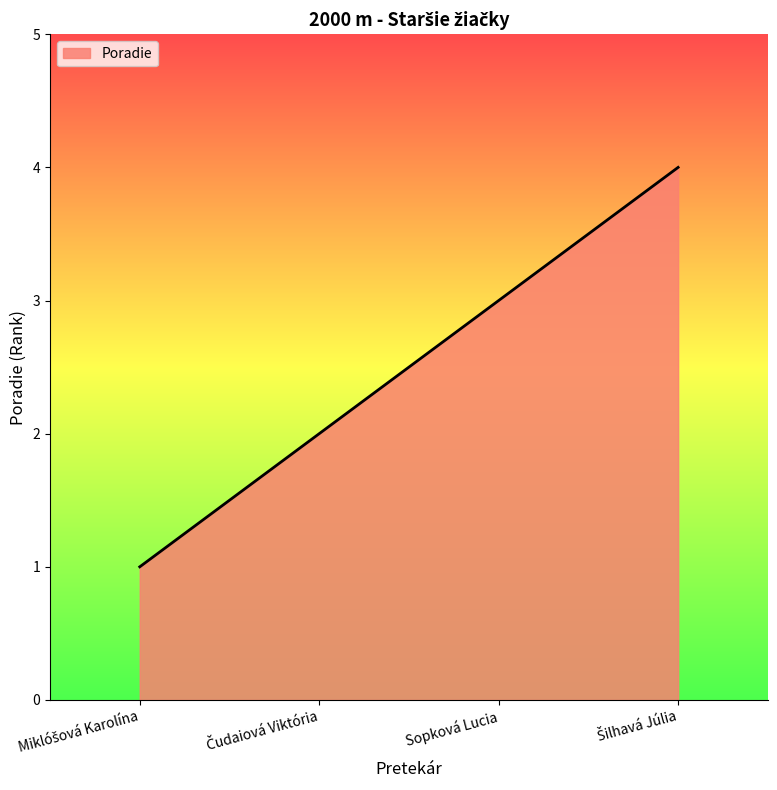

True or false: the data has more than 0 interior local peaks.

False